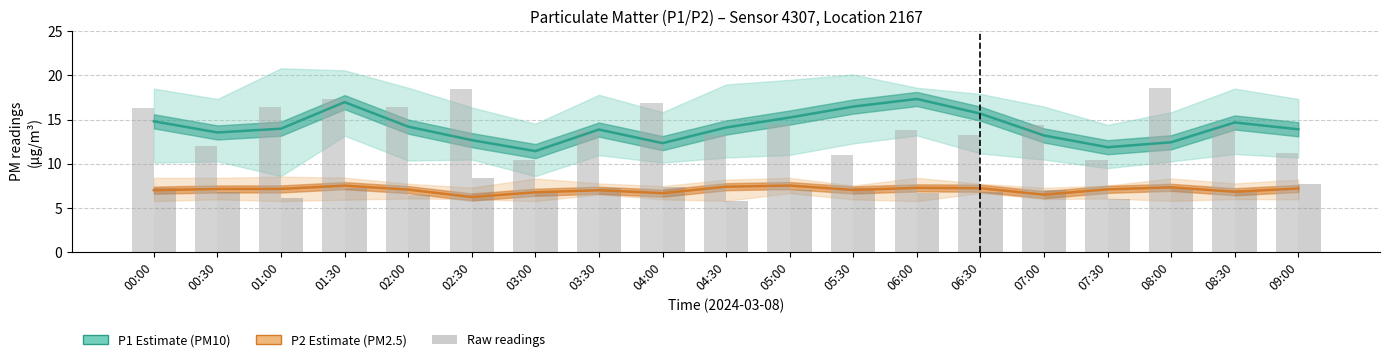

What position from the right is 01:30?

16